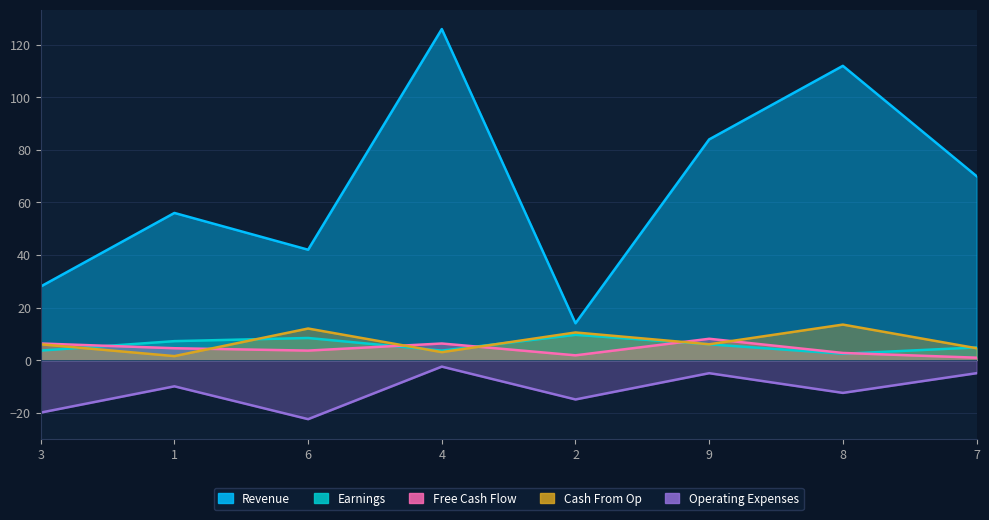

At which category does Free Cash Flow reach its first local peak?

4